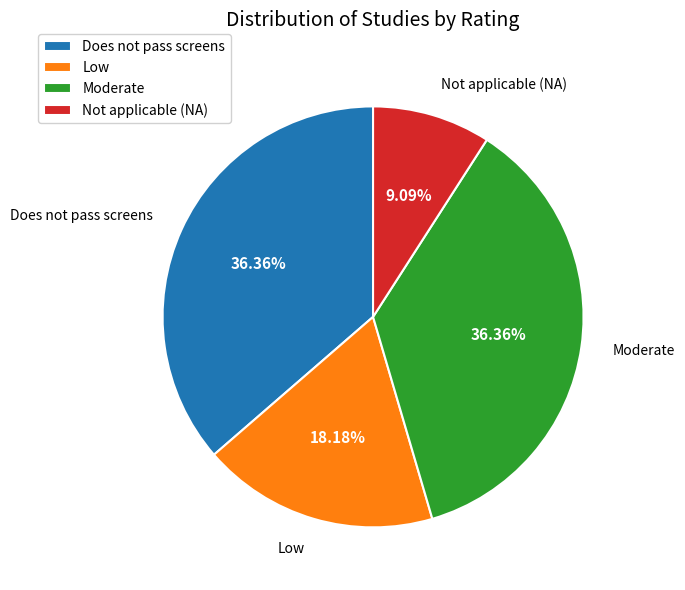

Combined, do Does not pass screens and Not applicable (NA) account for over 50%?

No